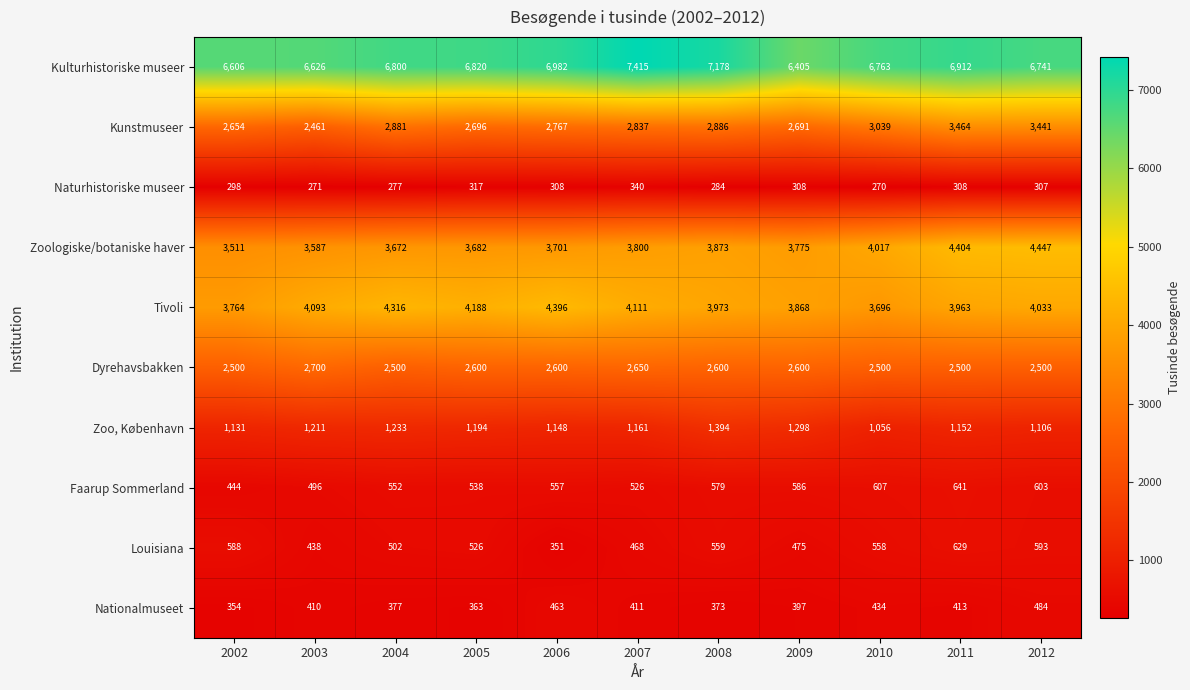

Which series has the largest total across all categories?

Kulturhistoriske museer